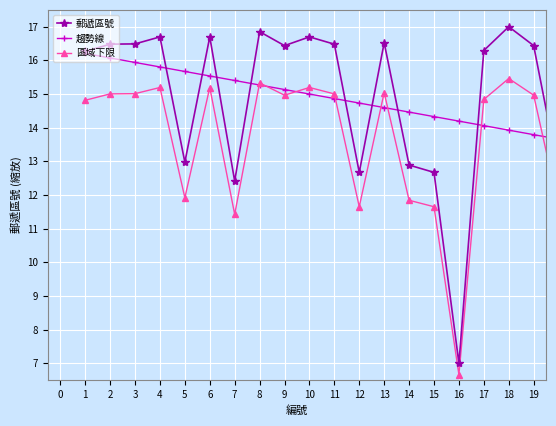

Which series has the widest spread of values?

郵遞區號